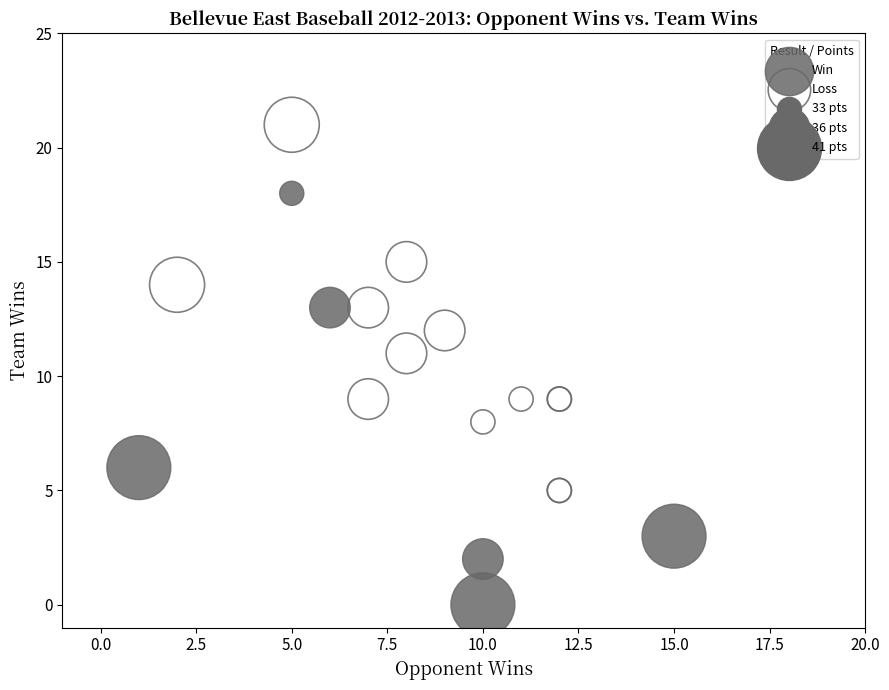

Which series contains the highest Y value?

Loss